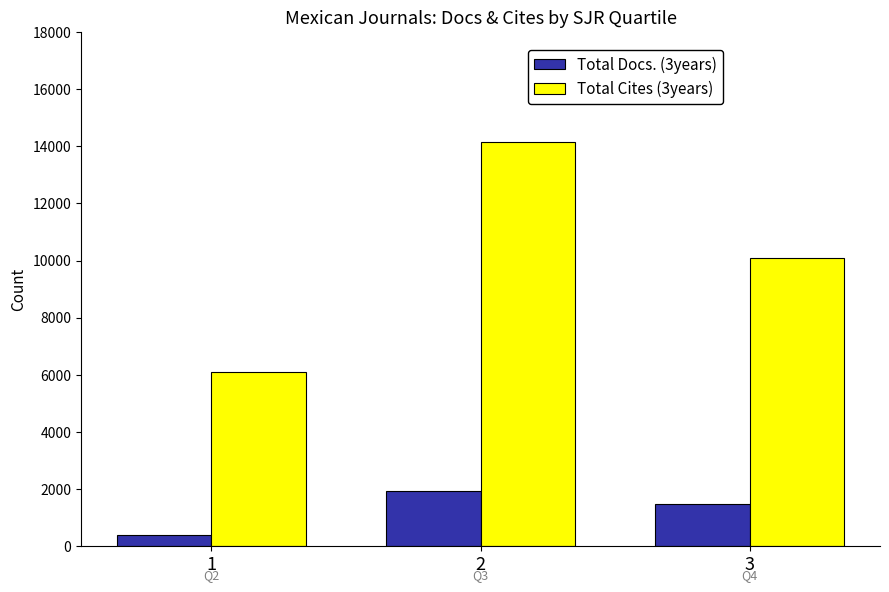

How many bars are there in each group?

2